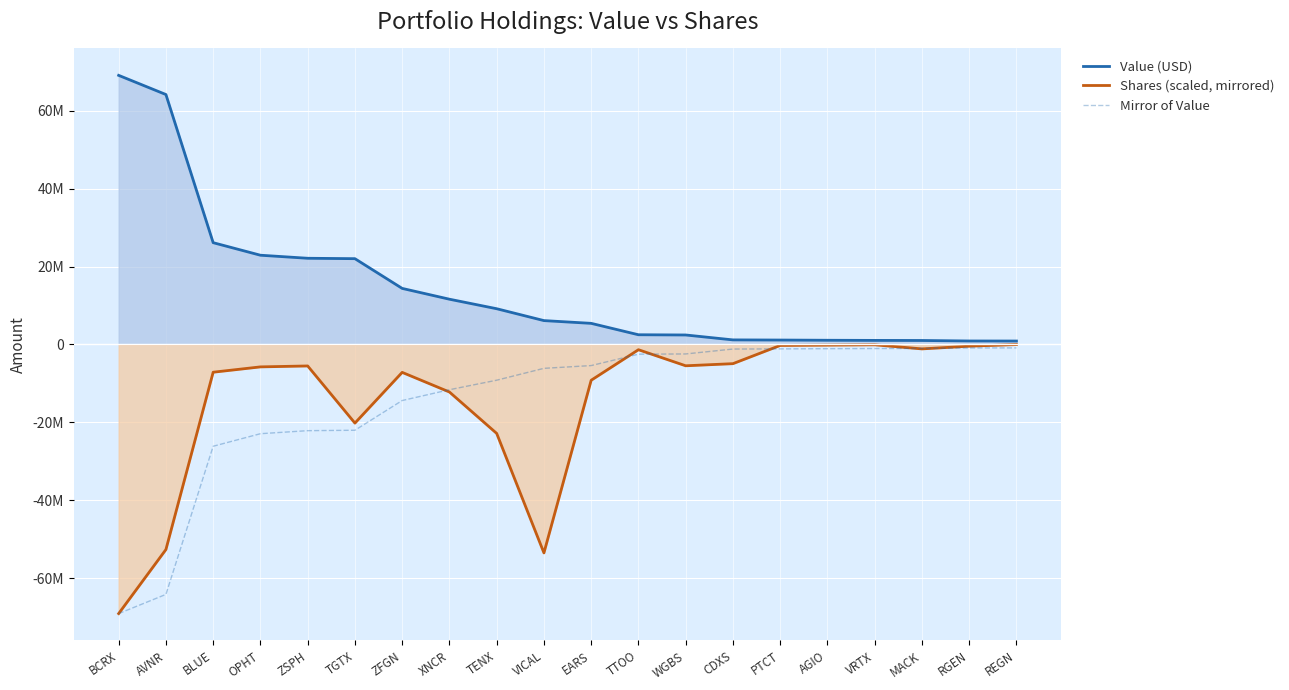

What is the spread (max minus min) of values at RGEN?

1792000.0